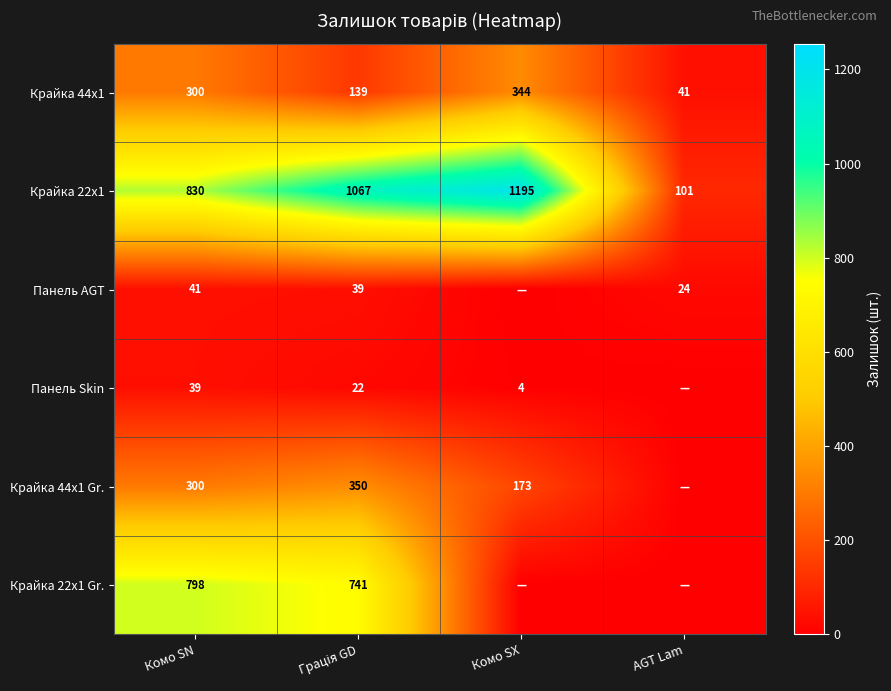

Is it true that Панель AGT equals 12 at Комо SN?

False